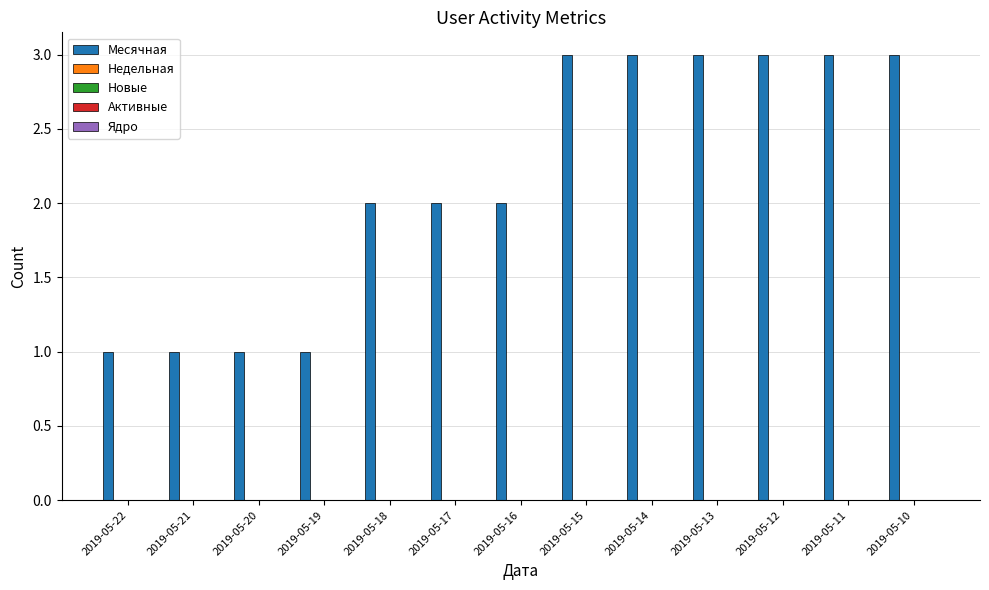

What is the maximum value shown in the chart?

3